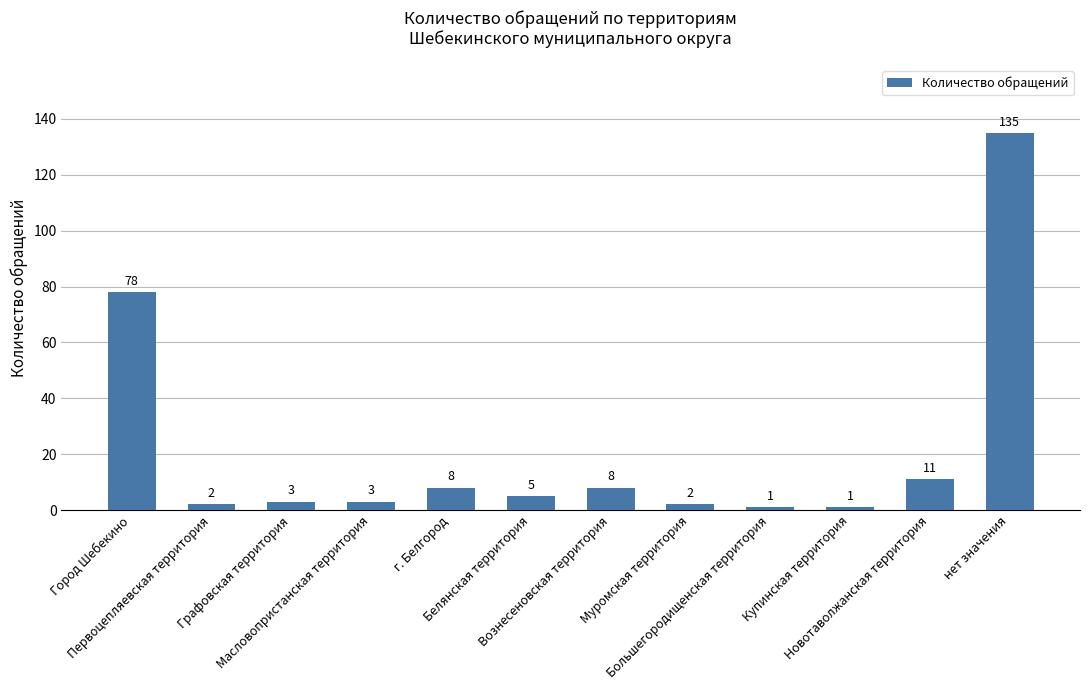

What is the maximum value shown in the chart?

135